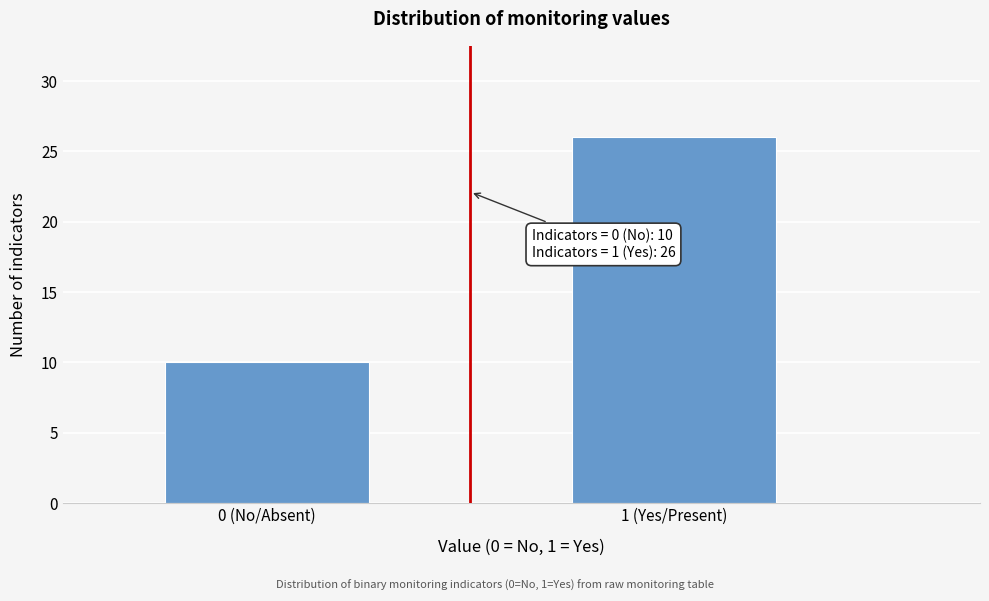

Reading left to right, transcribe all the data shown in this chart.

10	26